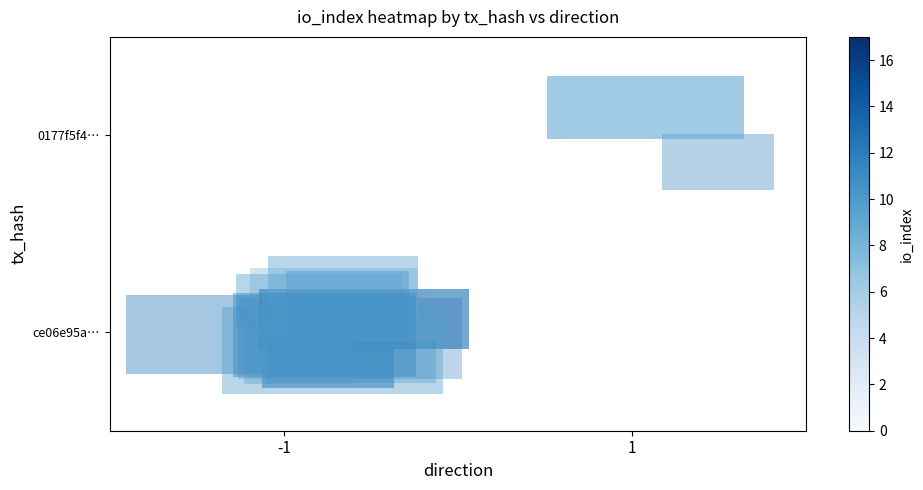

Reading left to right, transcribe all the data shown in this chart.

ce06e95a…: -1=17	1=0
0177f5f4…: -1=0	1=3